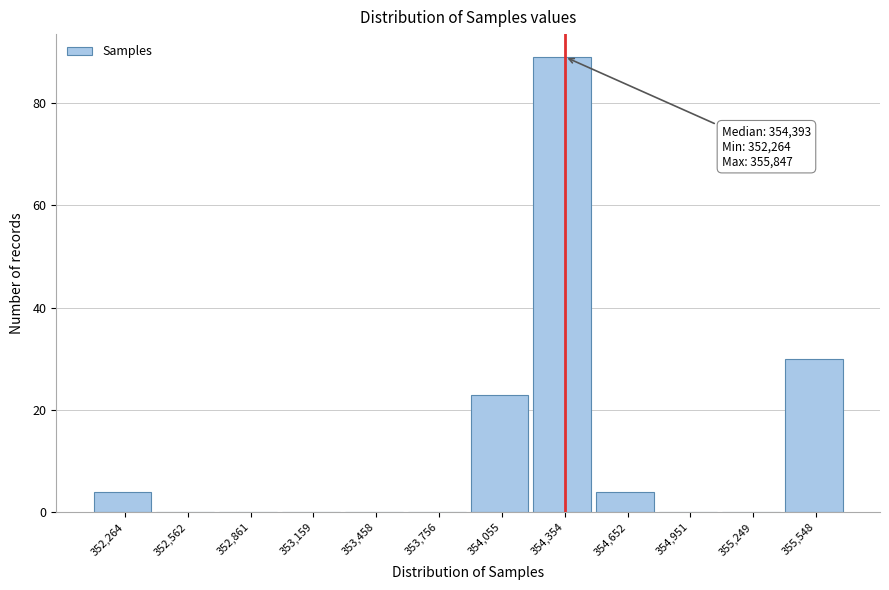

Reading right to left, list all the values displayed in this chart.

355,548=30	355,249=0	354,951=0	354,652=4	354,354=89	354,055=23	353,756=0	353,458=0	353,159=0	352,861=0	352,562=0	352,264=4